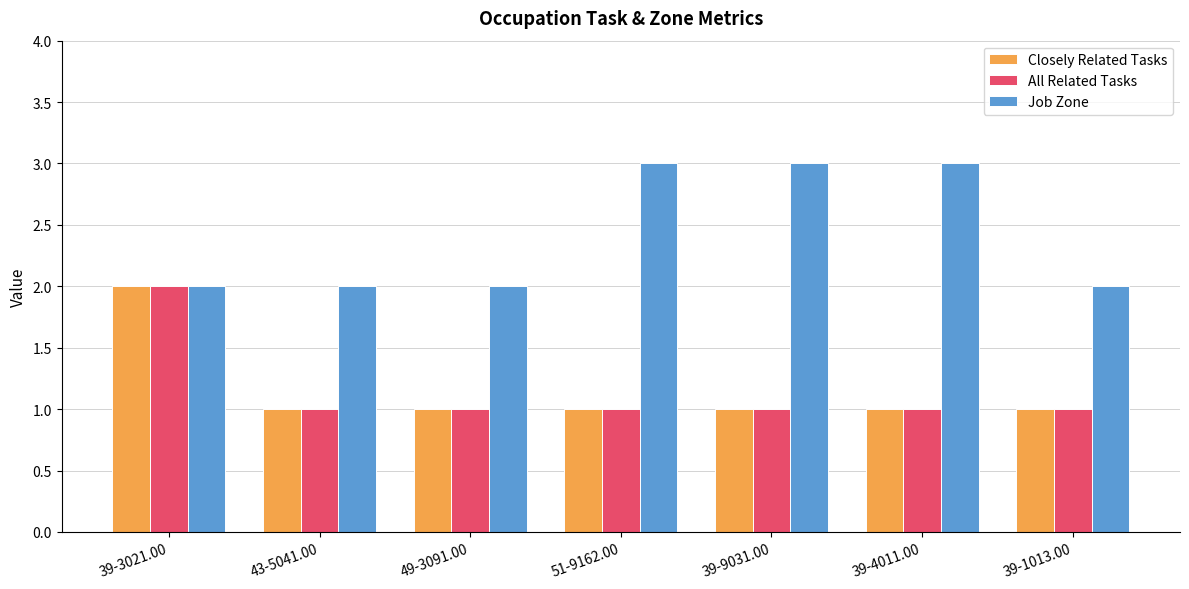

The value of Job Zone at 51-9162.00 is 5. True or false?

False